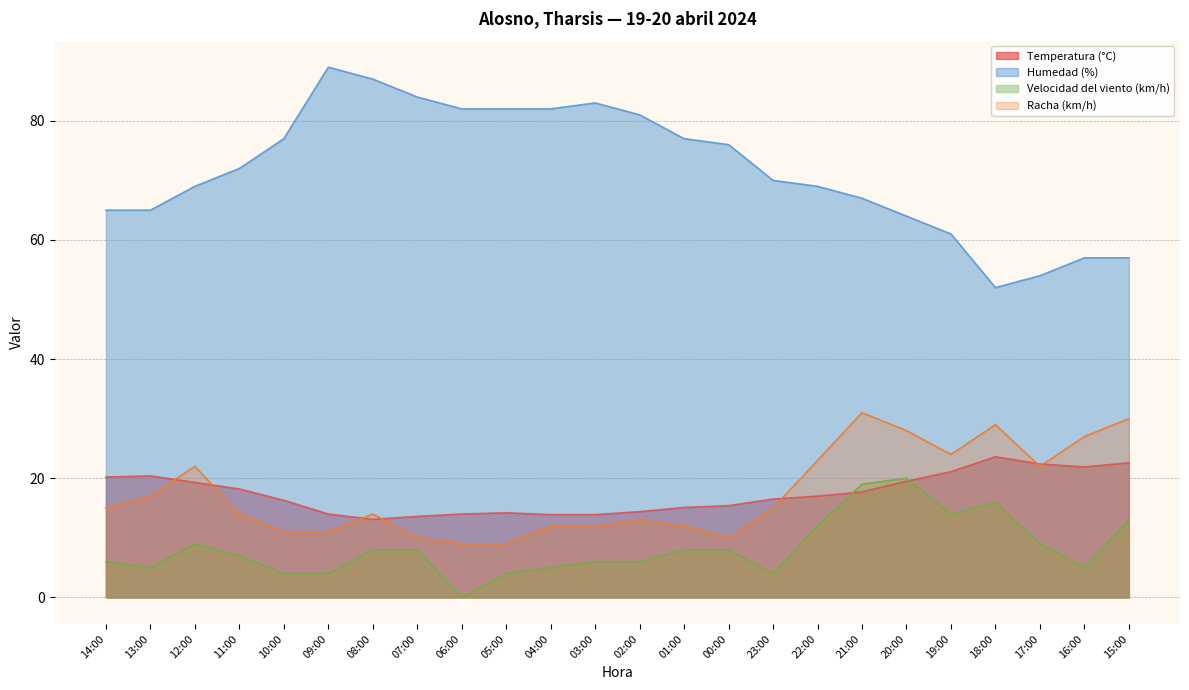

How many values in Velocidad del viento (km/h) are above zero?

23